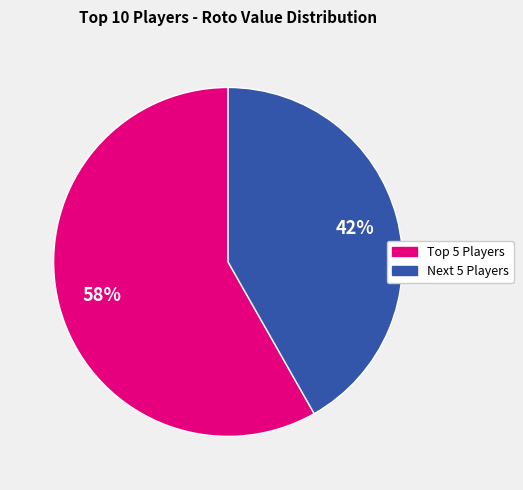

To the nearest percent, what is the difference between the largest and smallest slice percentages?

16%